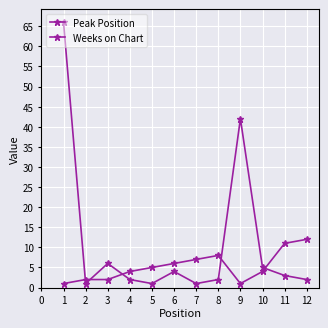

Where does the Peak Position series first go above 5?

6